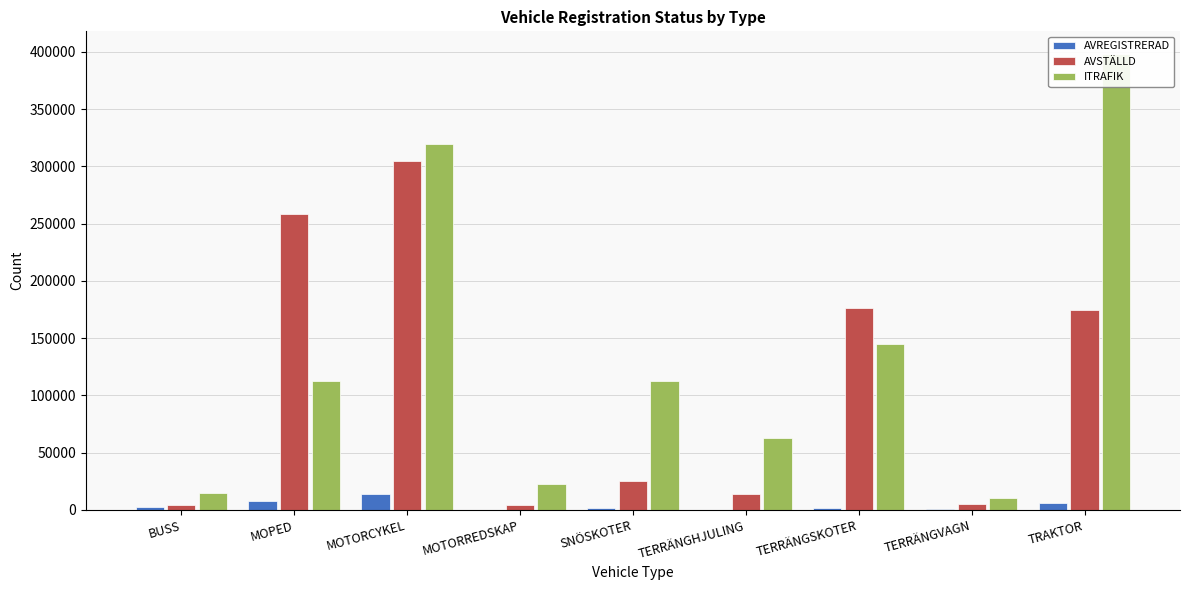

Which series has the largest total across all categories?

ITRAFIK